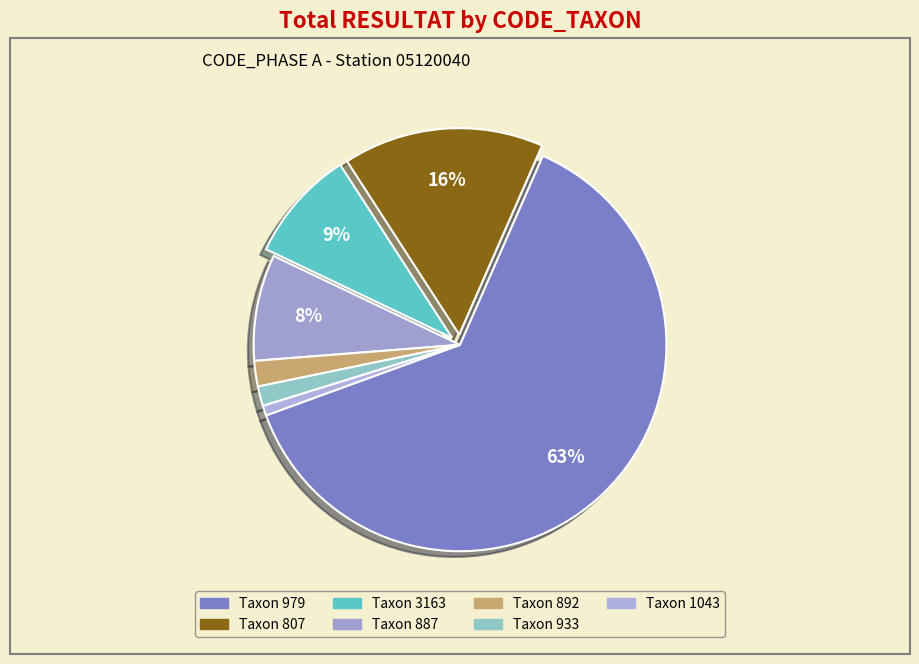

Count the number of slices in the pie.

7